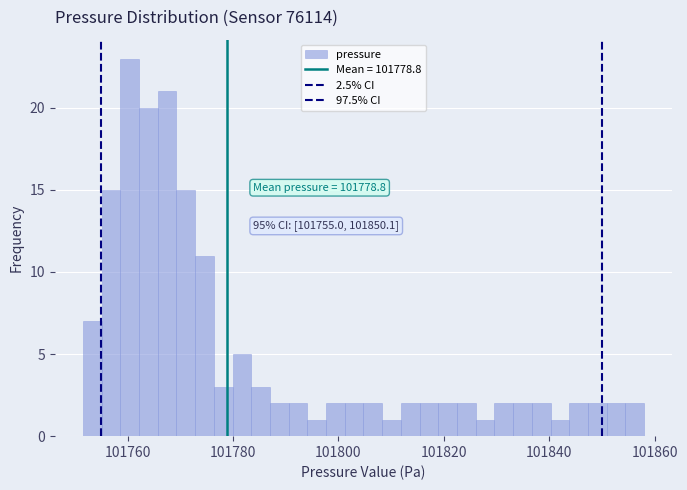

Read against the x-axis, roughly where is the centre of the tallest bar?

101760